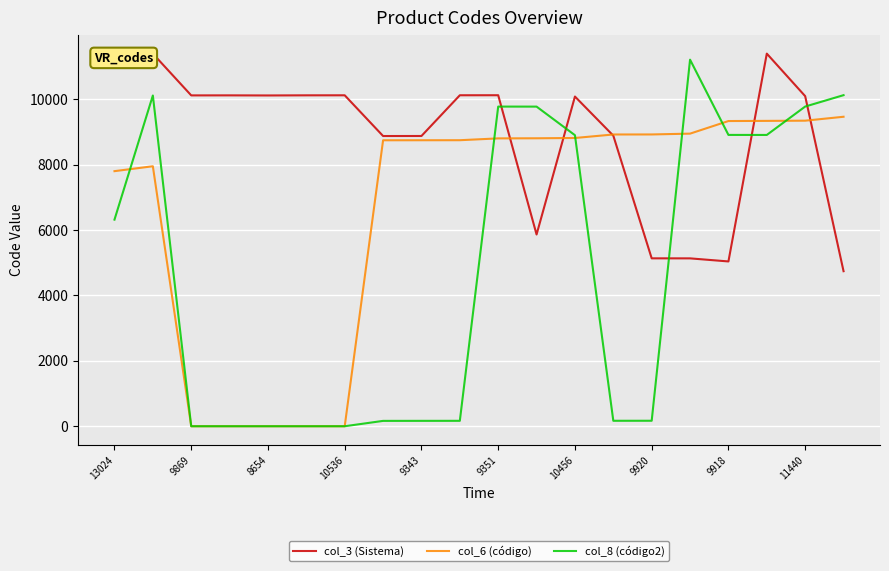

True or false: col_8 (código2) and col_3 (Sistema) intersect in this chart.

True